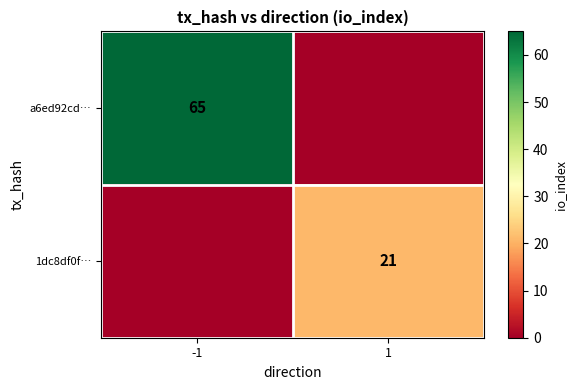

The value of a6ed92cd… at -1 is 65. True or false?

True